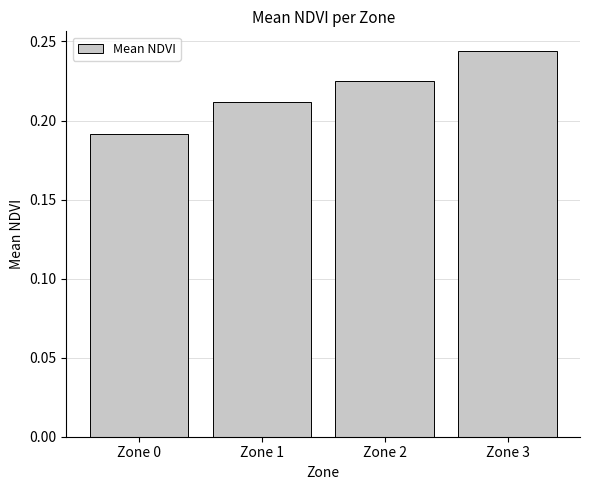

What is the sum of all values?

0.9